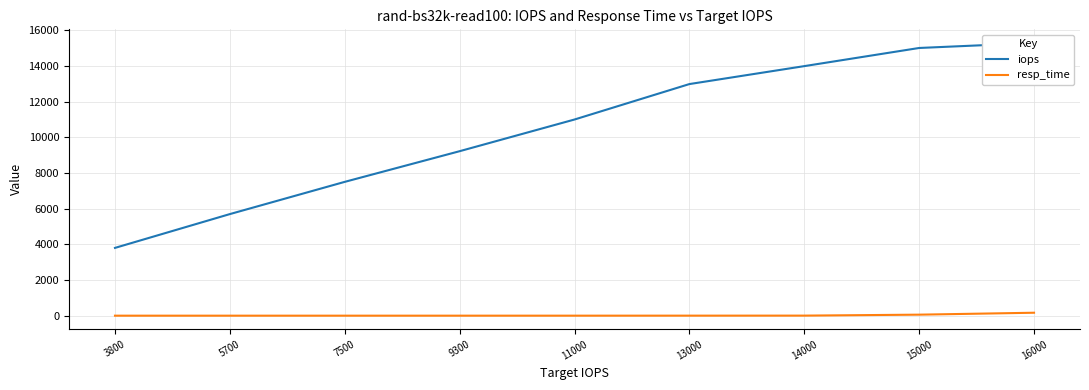

Reading left to right, transcribe all the data shown in this chart.

iops: 3800=3802.7	5700=5698.5	7500=7505.4	9300=9225.0	11000=11001.4	13000=12988.7	14000=13994.9	15000=15012.7	16000=15293.3
resp_time: 3800=2.2	5700=2.2	7500=2.3	9300=2.5	11000=2.8	13000=3.9	14000=5.7	15000=59.1	16000=167.4